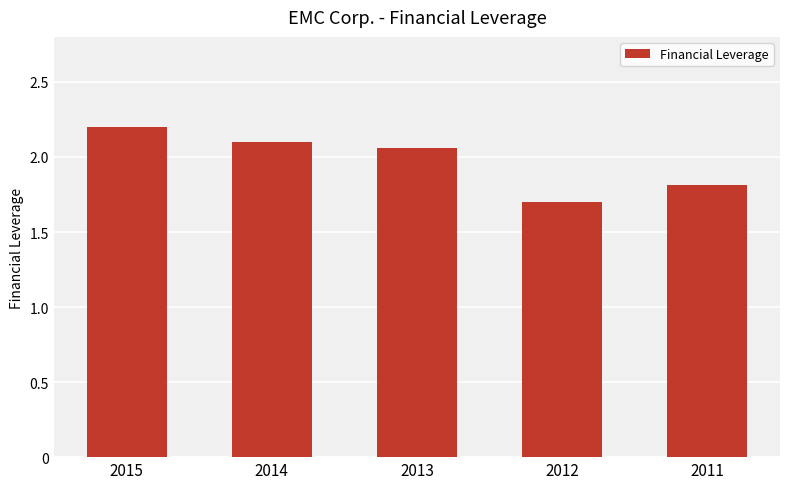

What is the difference between the second highest and second lowest values?

0.3